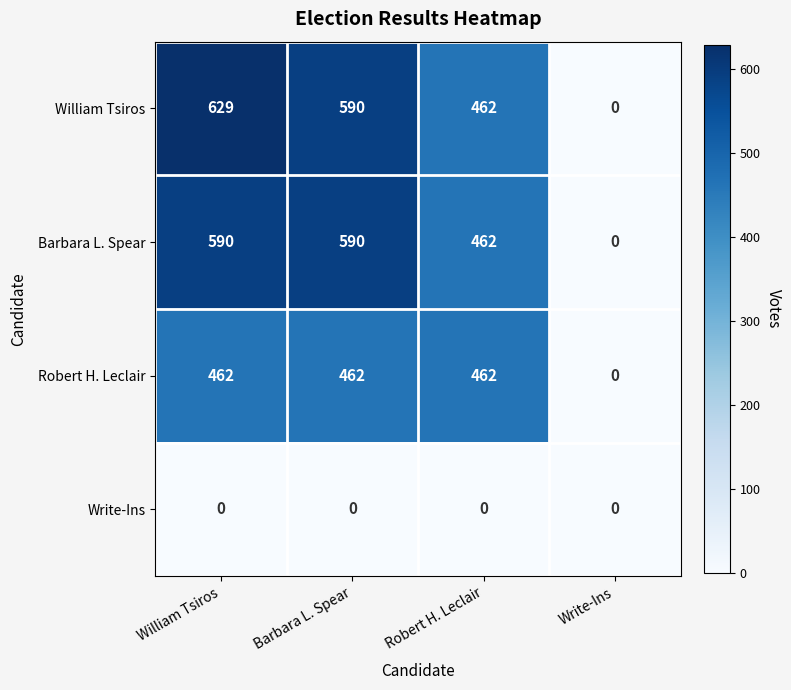

How many data points does each series have?

4